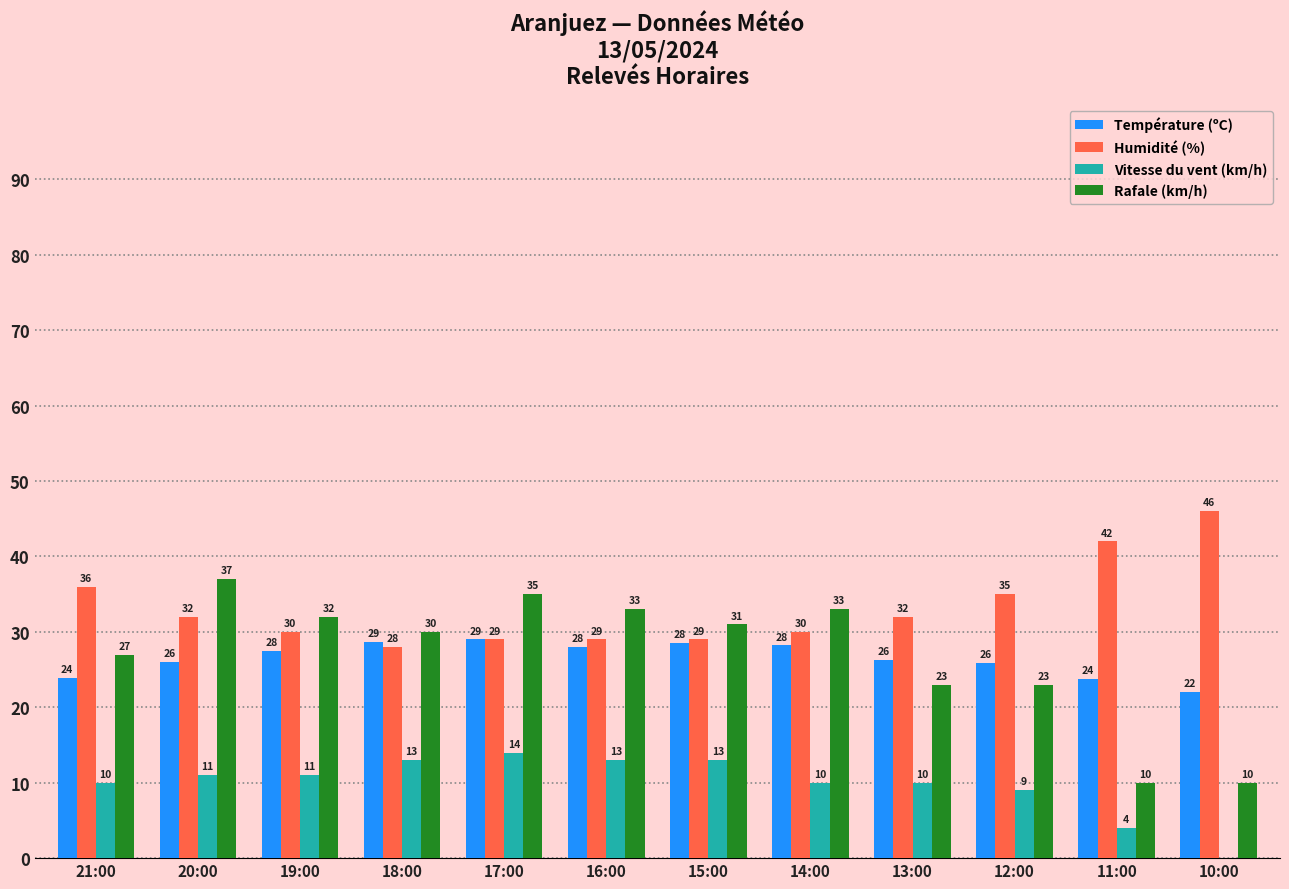

What is the sum of the Vitesse du vent (km/h) values at 15:00 and 19:00?

24.0